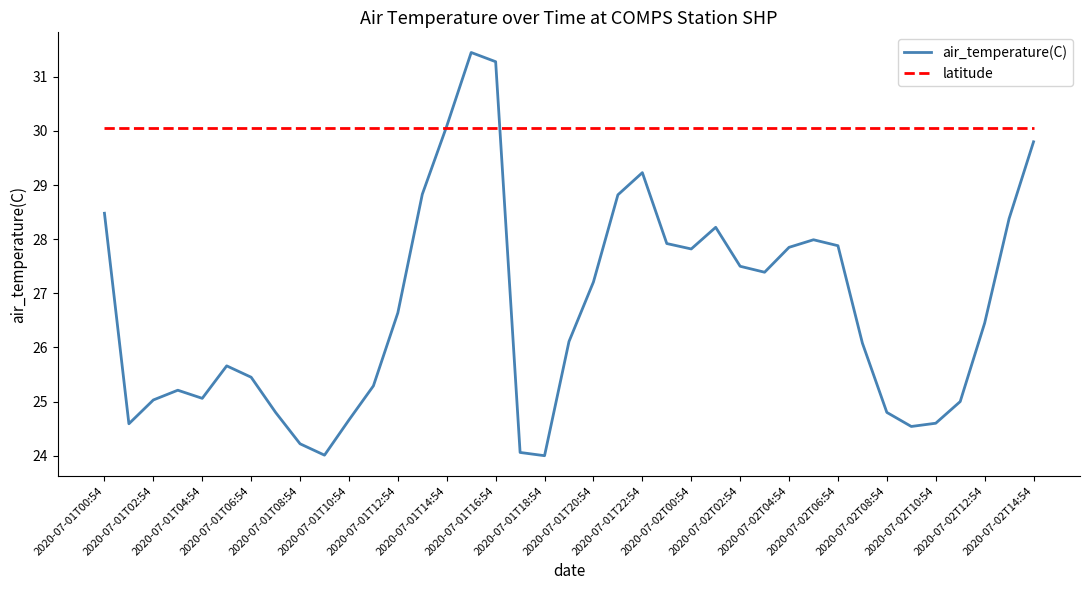

What are all the series names shown in the legend?

air_temperature(C), latitude